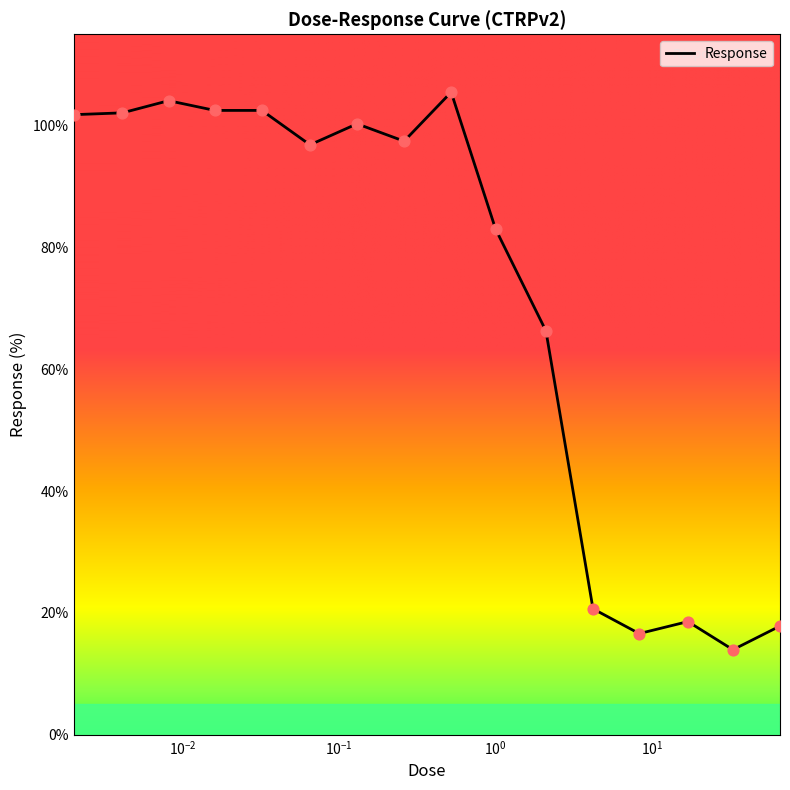

What is the greatest value displayed?

105.5